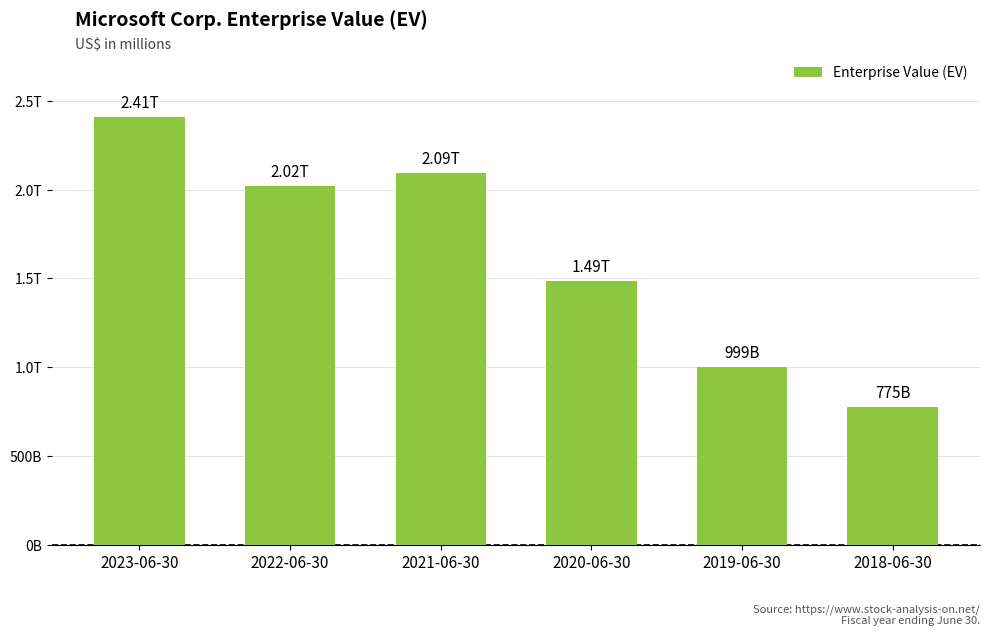

At which label does the data first exceed 2021362?

2023-06-30